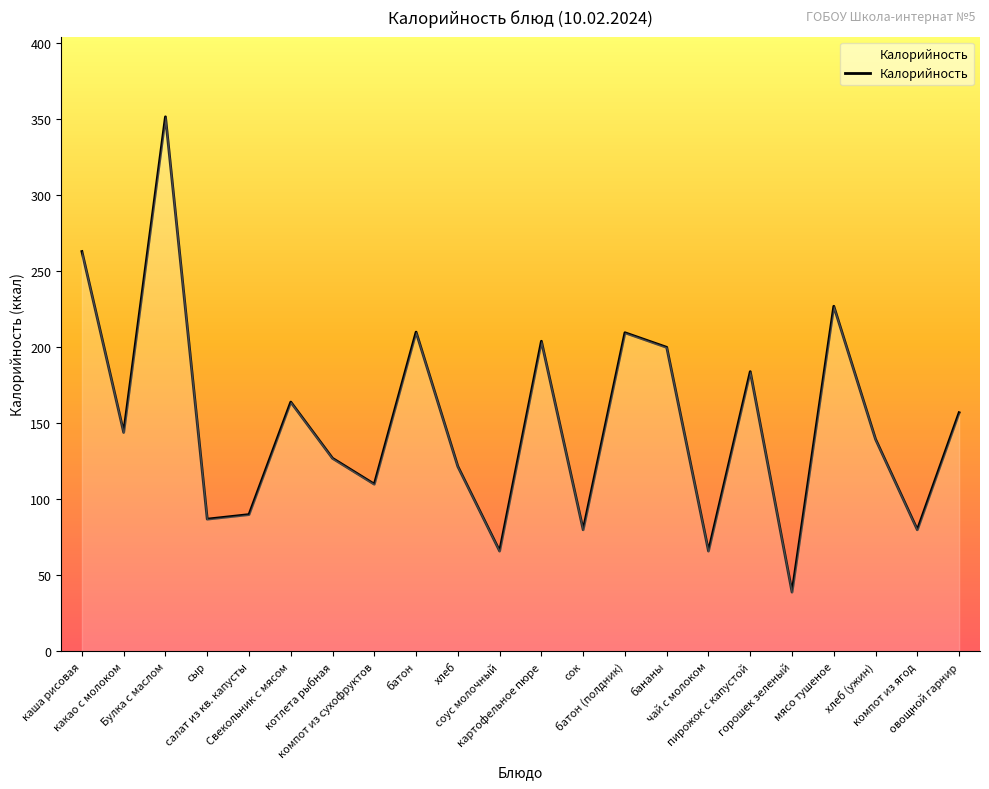

What is the difference between the values at батон (полдник) and каша рисовая?

53.4